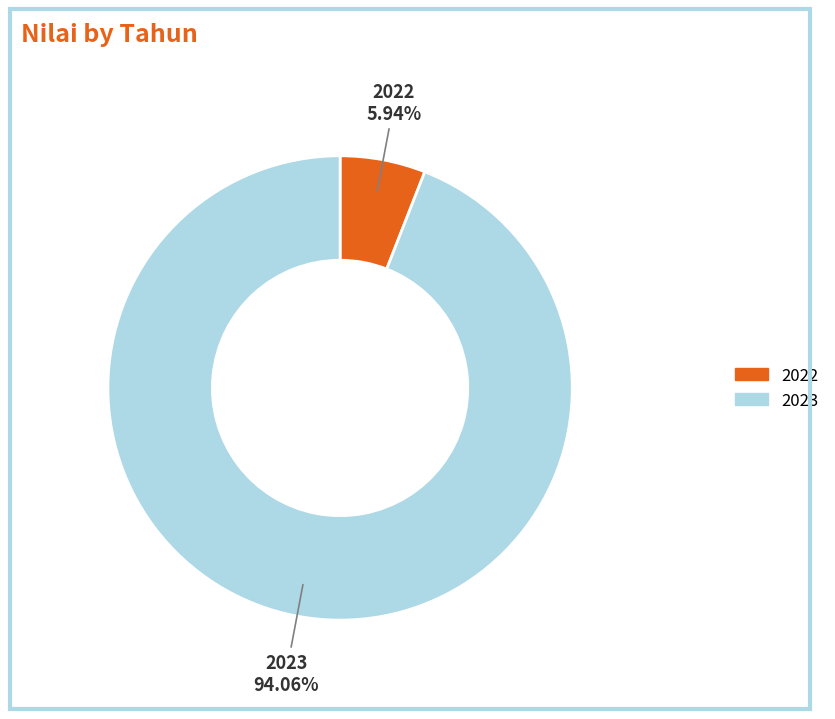

Which category has the smallest portion of the pie?

2022